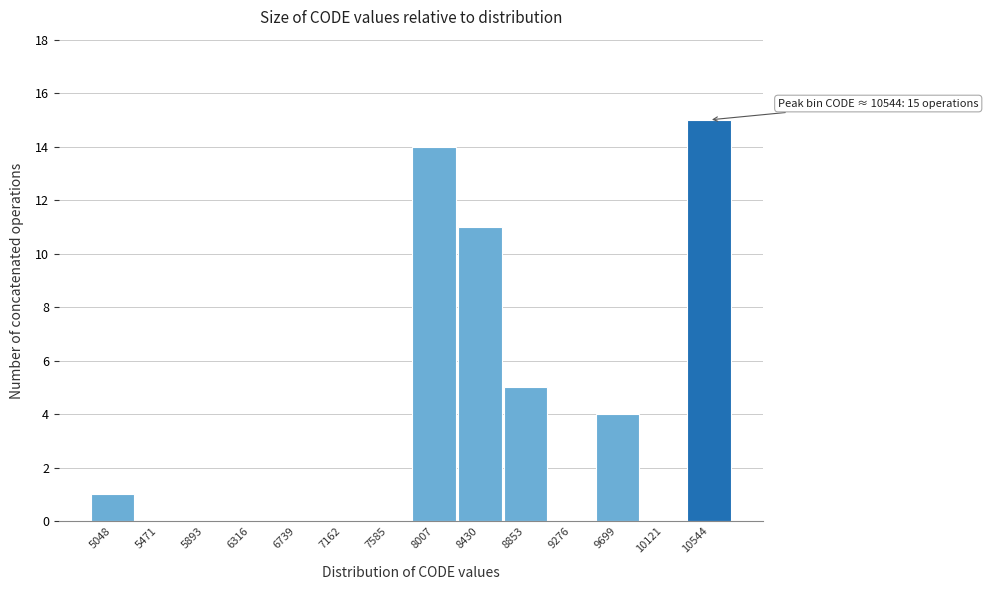

Over which range of the x-axis is the bar tallest?

10350 to 10750